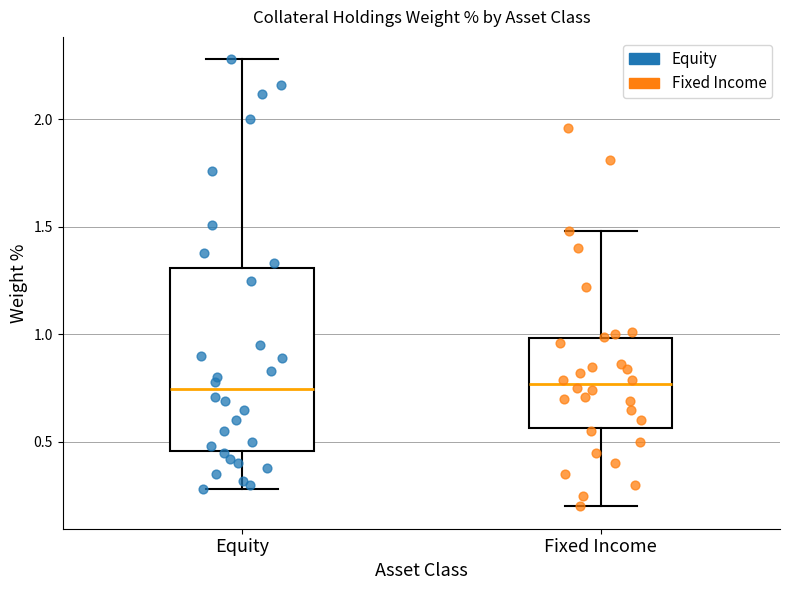

Where does the median line of the box for Equity sit on the y-axis? The values are not printed on the chart, so give them approximately, as read against the axis.

0.75